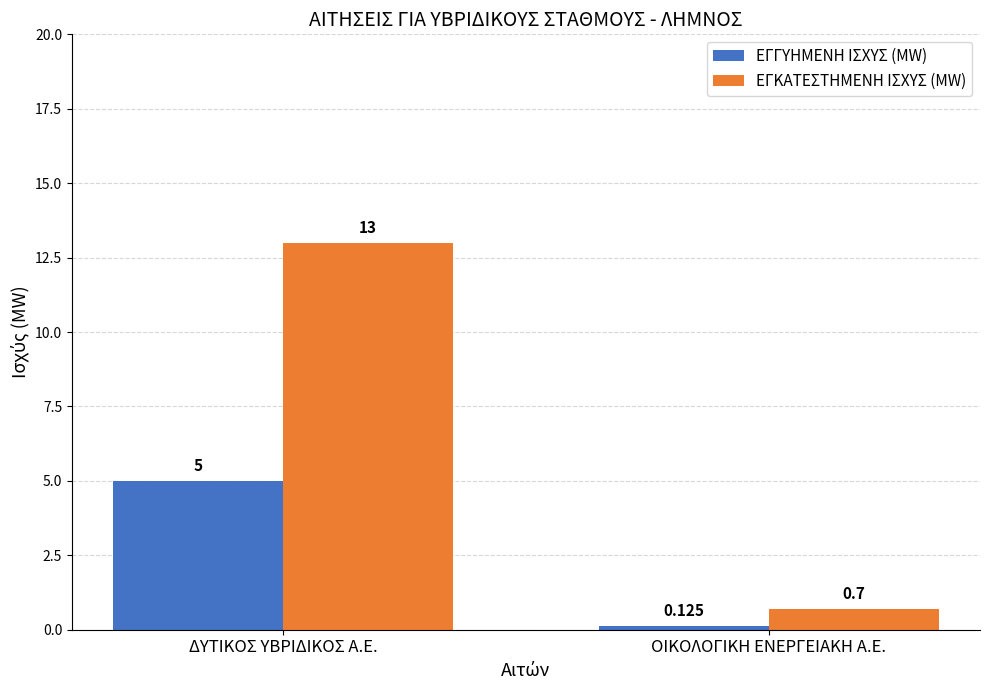

At which label is ΕΓΓΥΗΜΕΝΗ ΙΣΧΥΣ (MW) closest to 2?

ΟΙΚΟΛΟΓΙΚΗ ΕΝΕΡΓΕΙΑΚΗ Α.Ε.